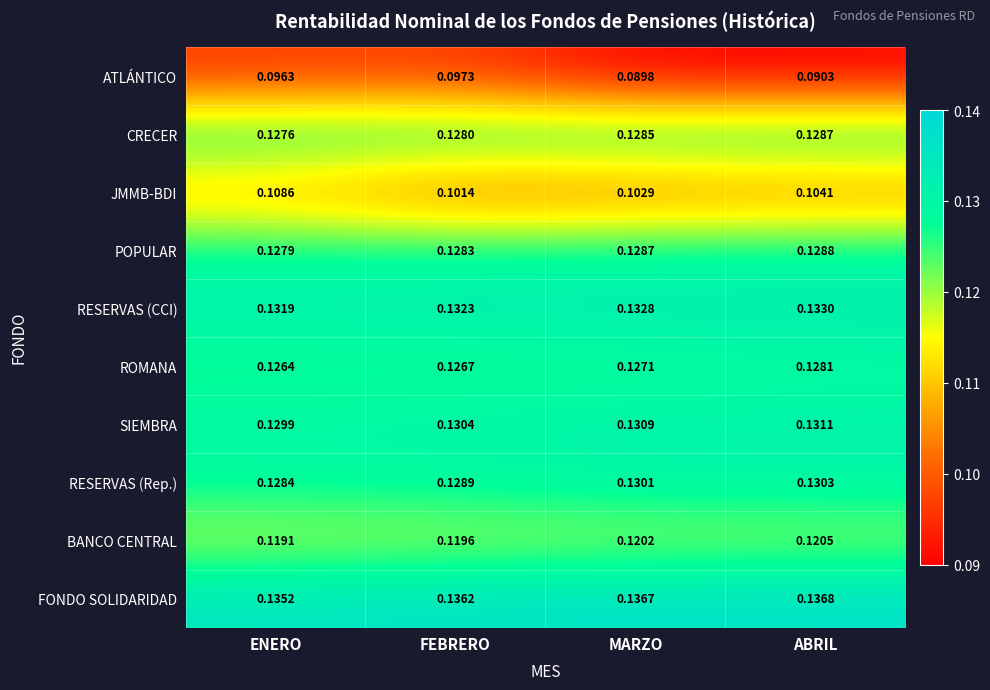

Which series has the largest total across all categories?

FONDO SOLIDARIDAD